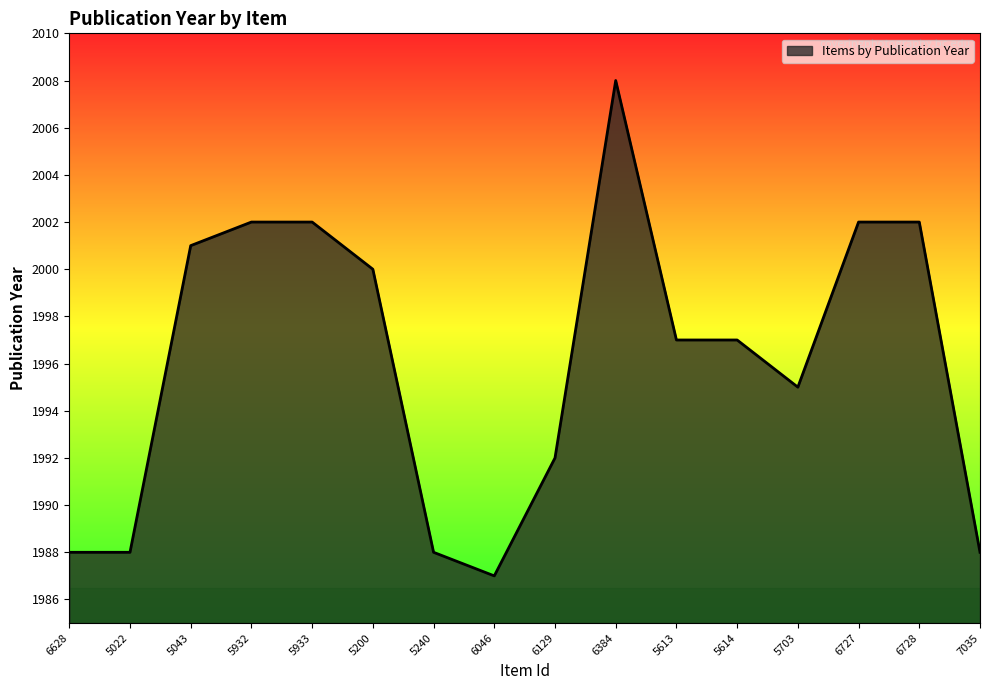

What is the difference between the maximum and minimum values?

21